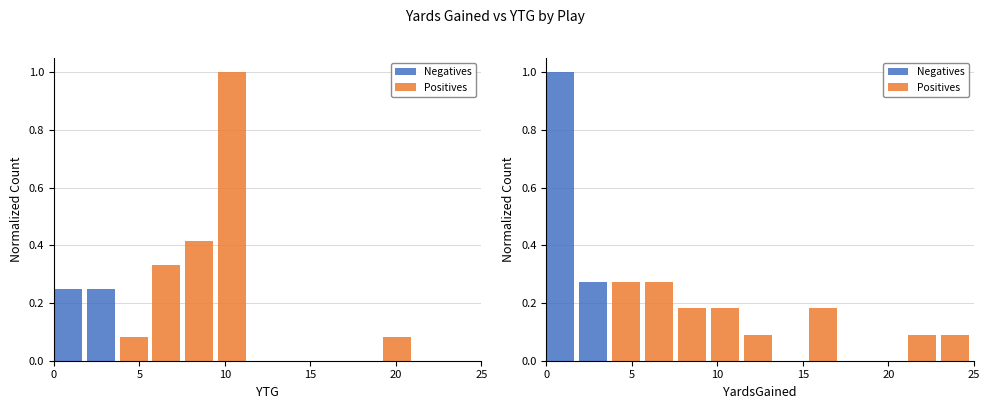

At how many categories does at least one series exceed 0?

10